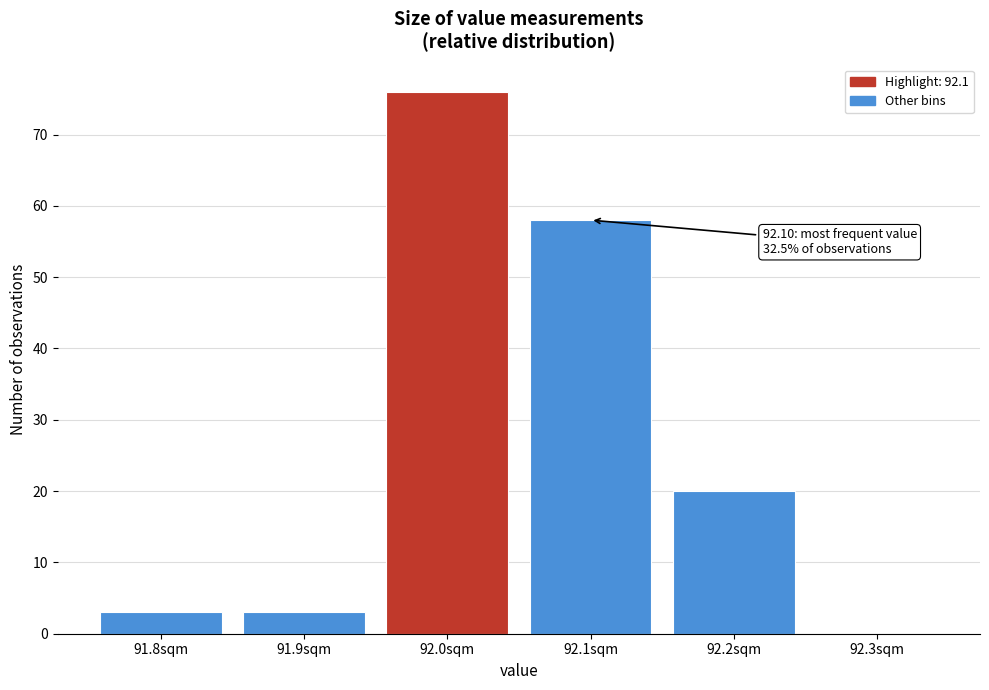

Reading left to right, transcribe all the data shown in this chart.

91.8sqm=3	91.9sqm=3	92.0sqm=76	92.1sqm=58	92.2sqm=20	92.3sqm=0